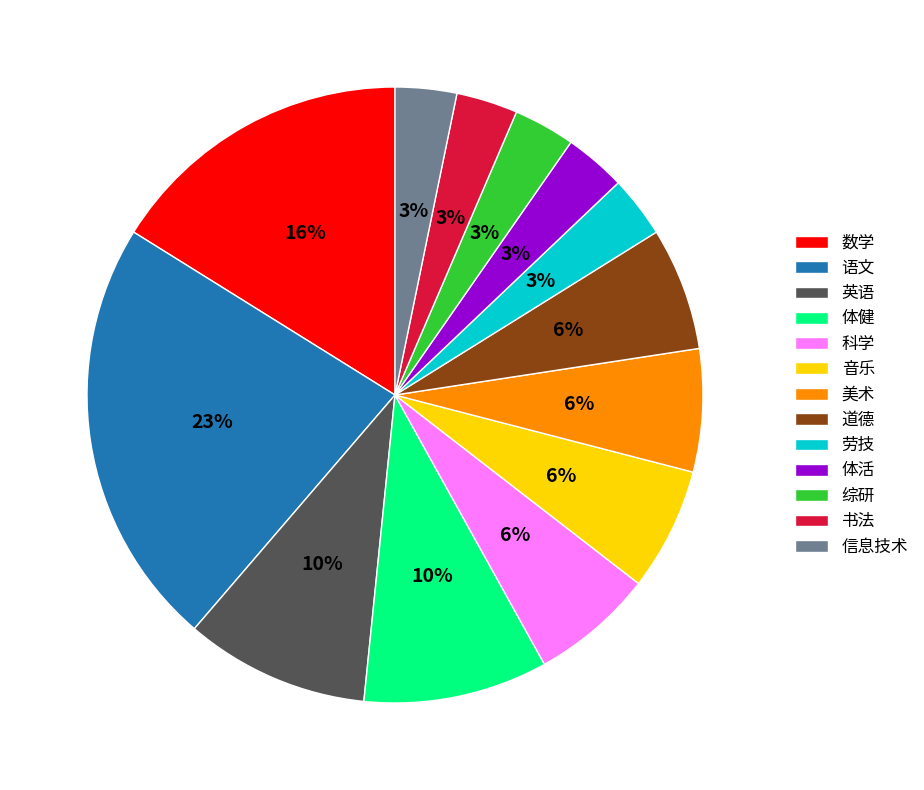

Between 英语 and 劳技, which is larger?

英语